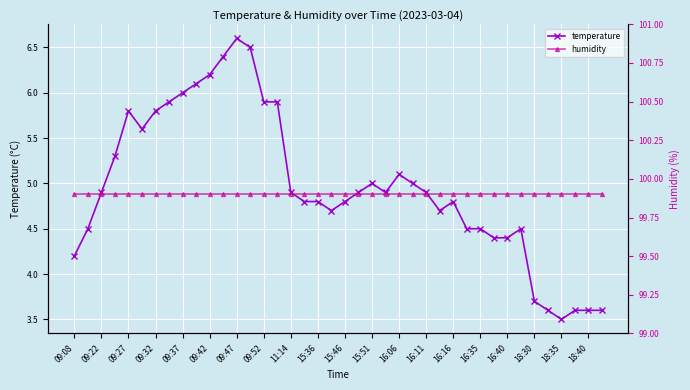

True or false: temperature and humidity intersect in this chart.

False